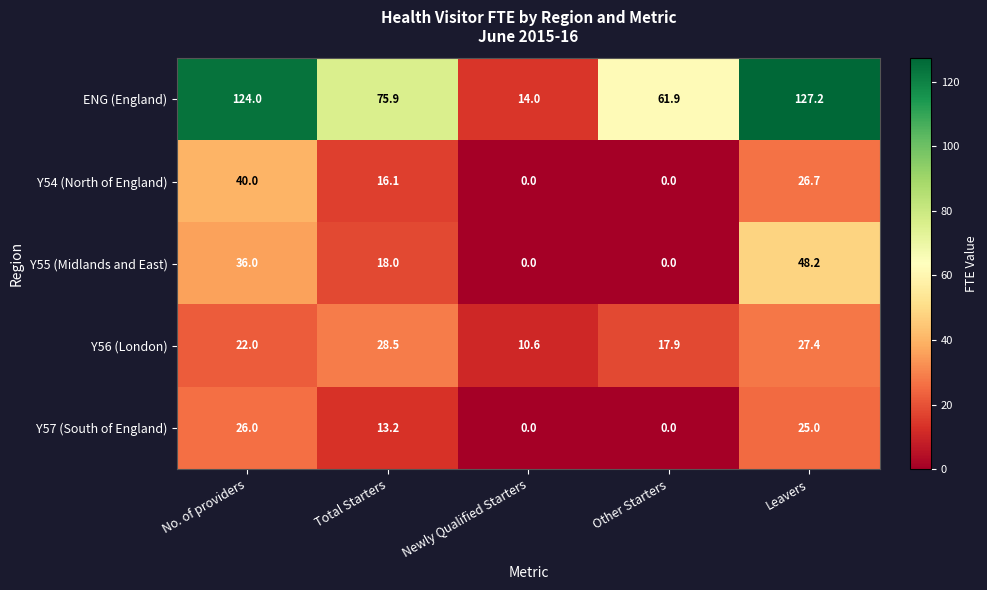

True or false: Y57 (South of England) has a value of 13.2 at Total Starters.

True